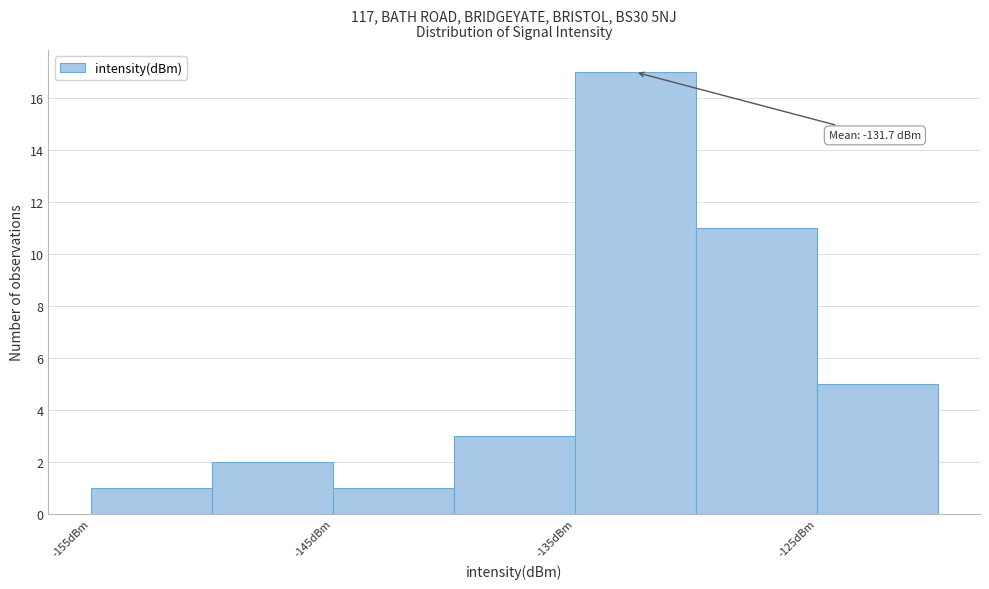

Which range on the x-axis has the tallest bar?

-135 to -130